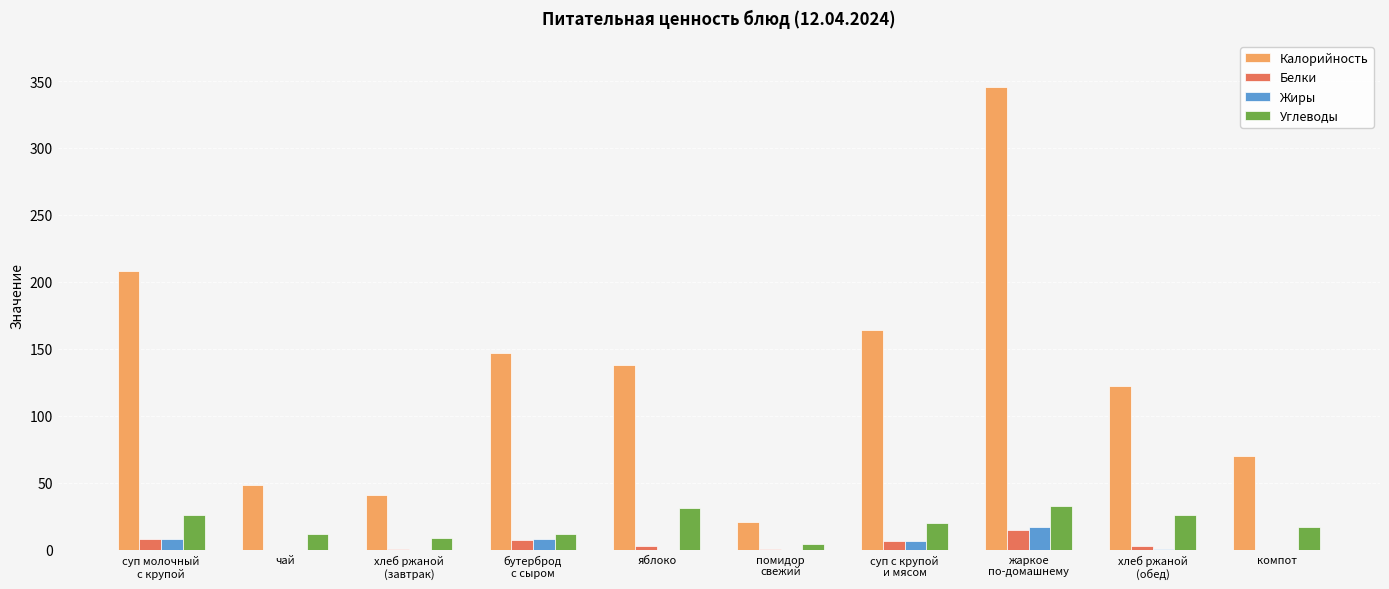

What is the sum of all Калорийность values?

1305.6